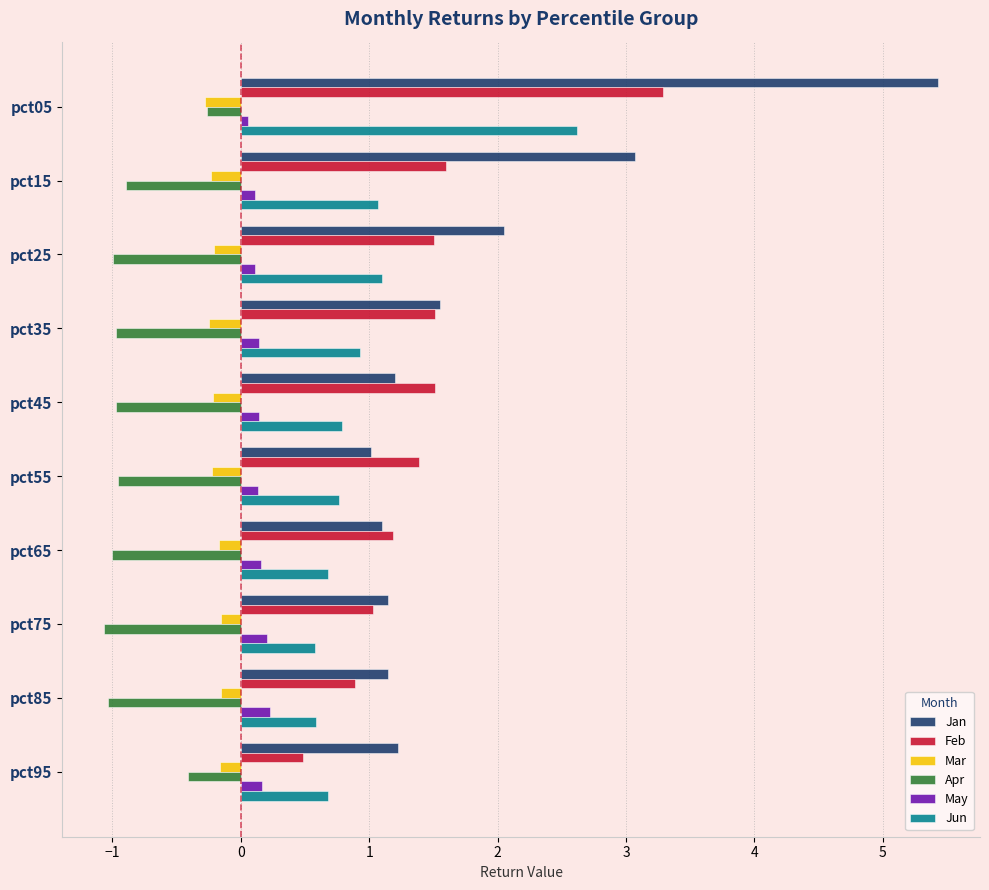

Which category has the highest value across all series?

pct05